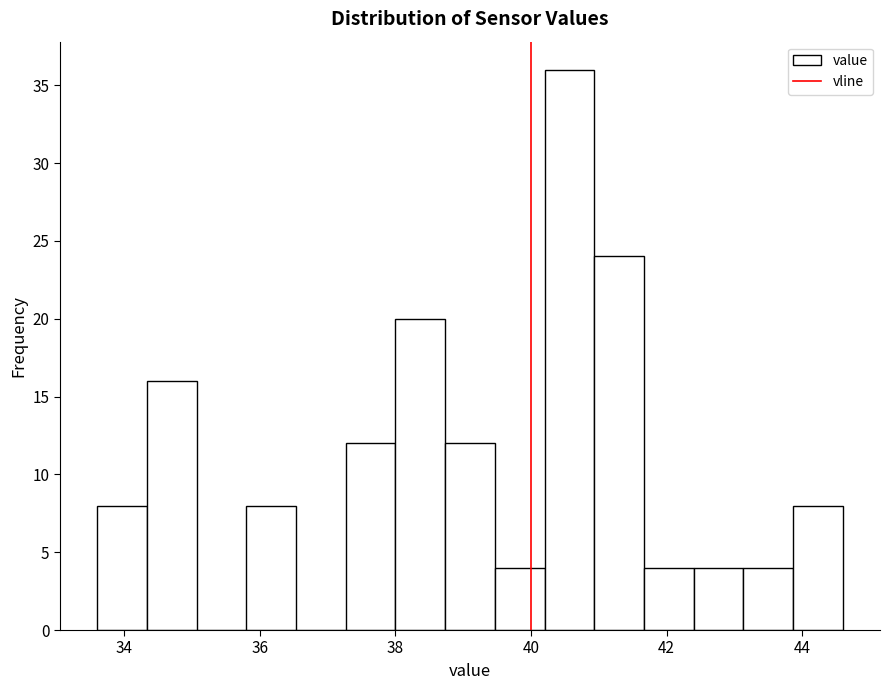

Read against the x-axis, roughly where is the centre of the tallest bar?

40.6